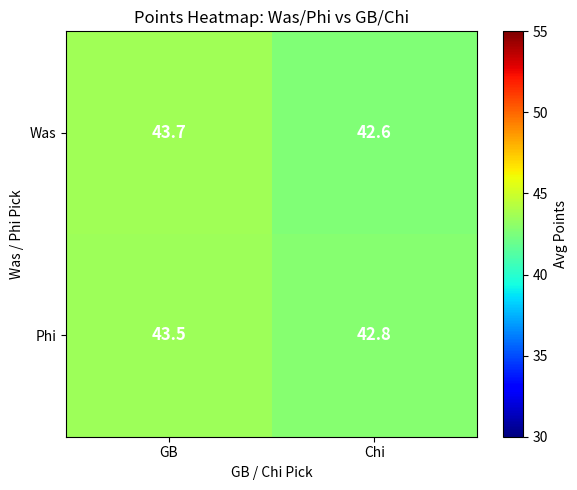

The Was series shows 42.6 at Chi. True or false?

True